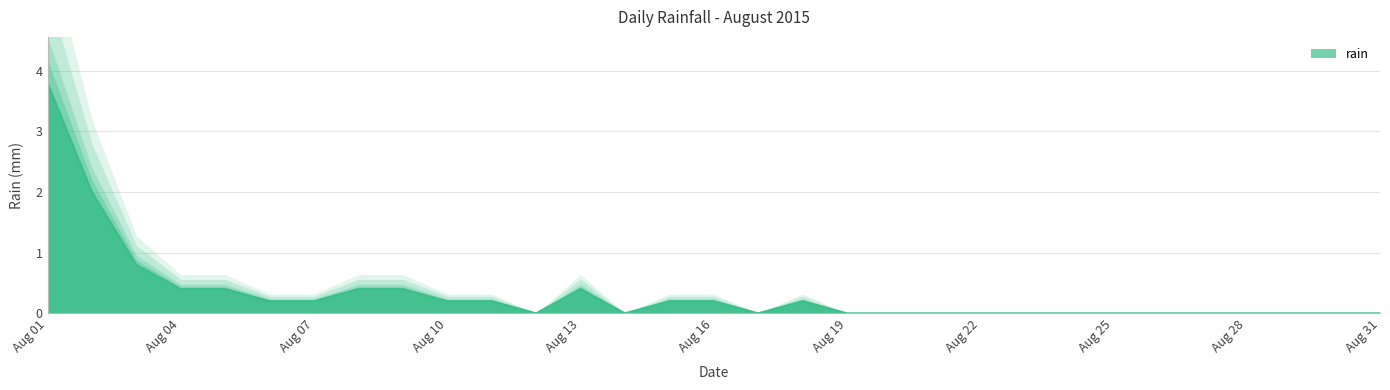

Which has a higher value, 2015-08-17 or 2015-08-30?

2015-08-17